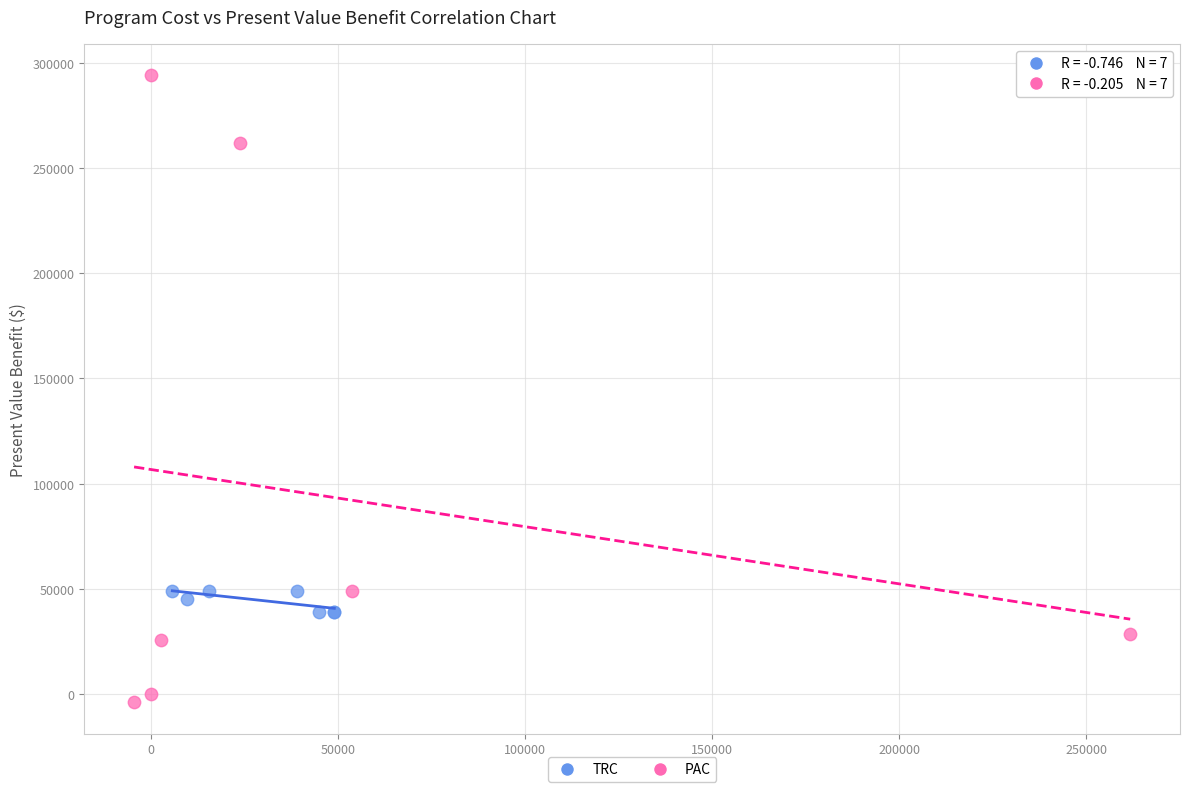

Which series reaches the minimum Y coordinate?

PAC